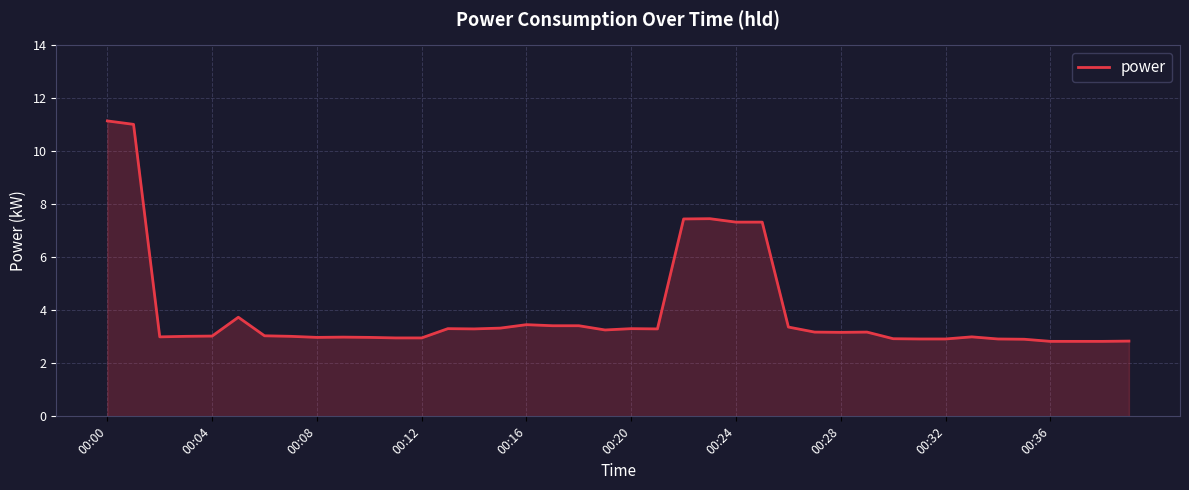

What is the difference between the maximum and minimum values?

8.3